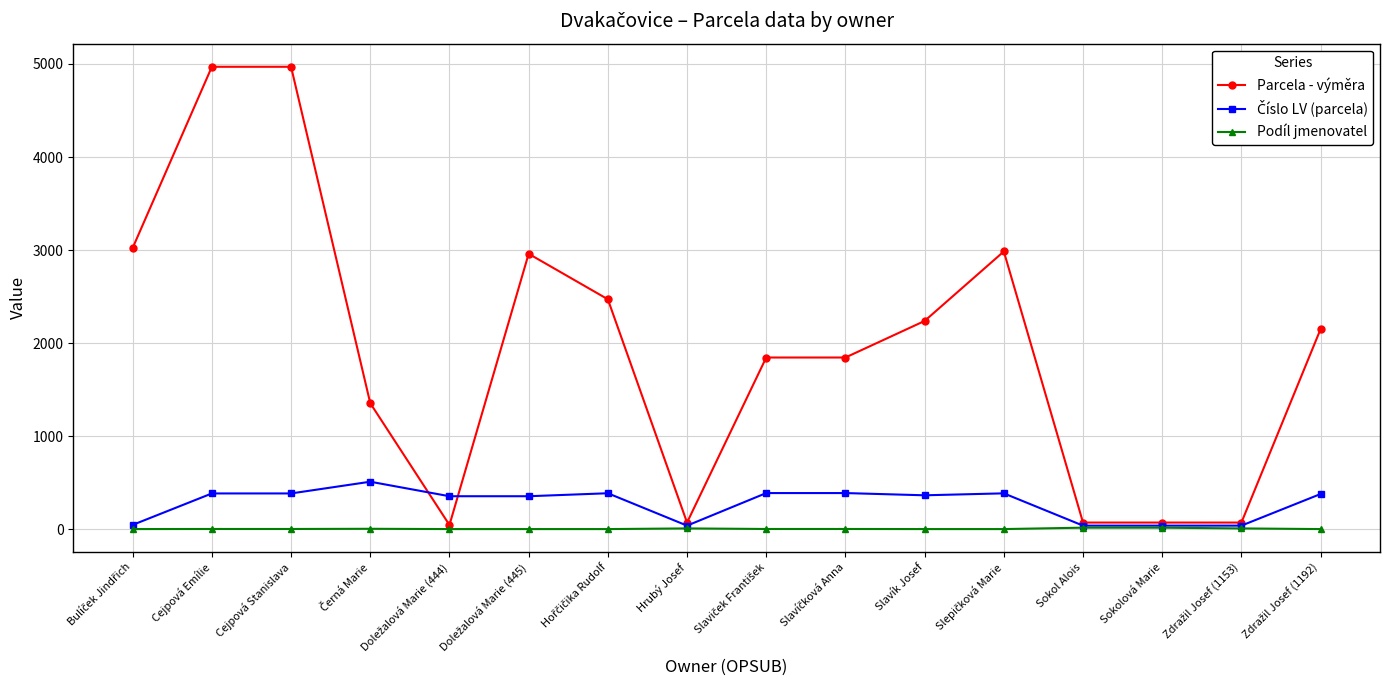

Which series has the largest range (max minus min)?

Parcela - výměra